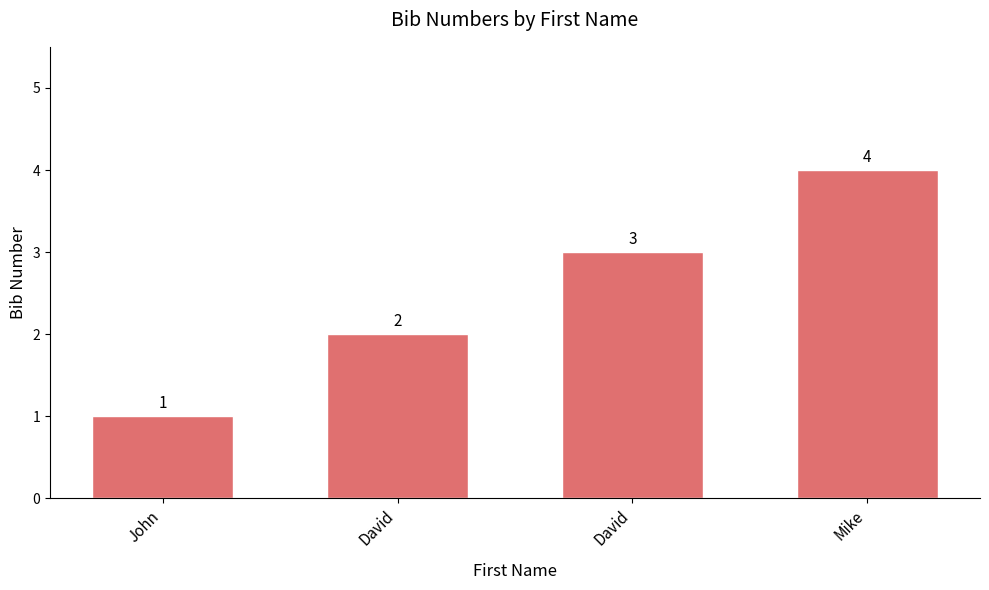

How many bars are there in total?

4